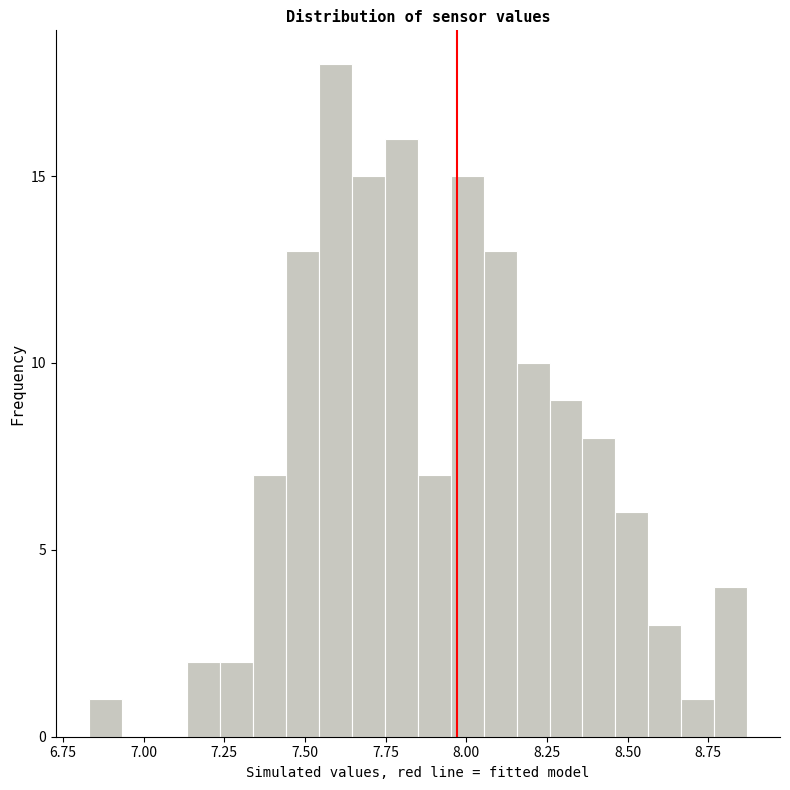

Around what value on the x-axis is the tallest bar? Give the approximate position of its centre, as read against the axis.

7.60